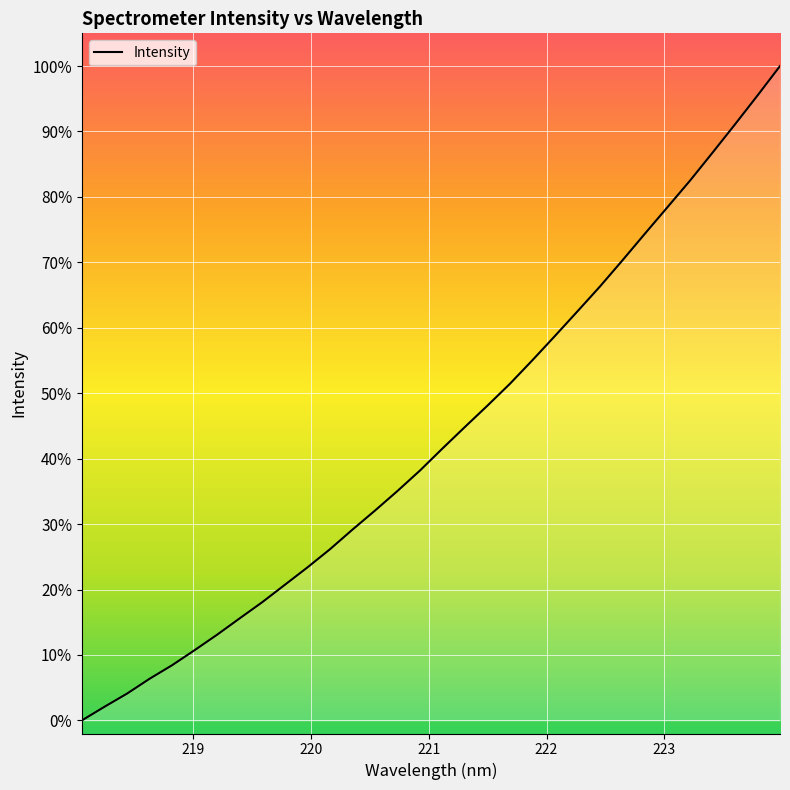

Does the chart have visible grid lines?

Yes